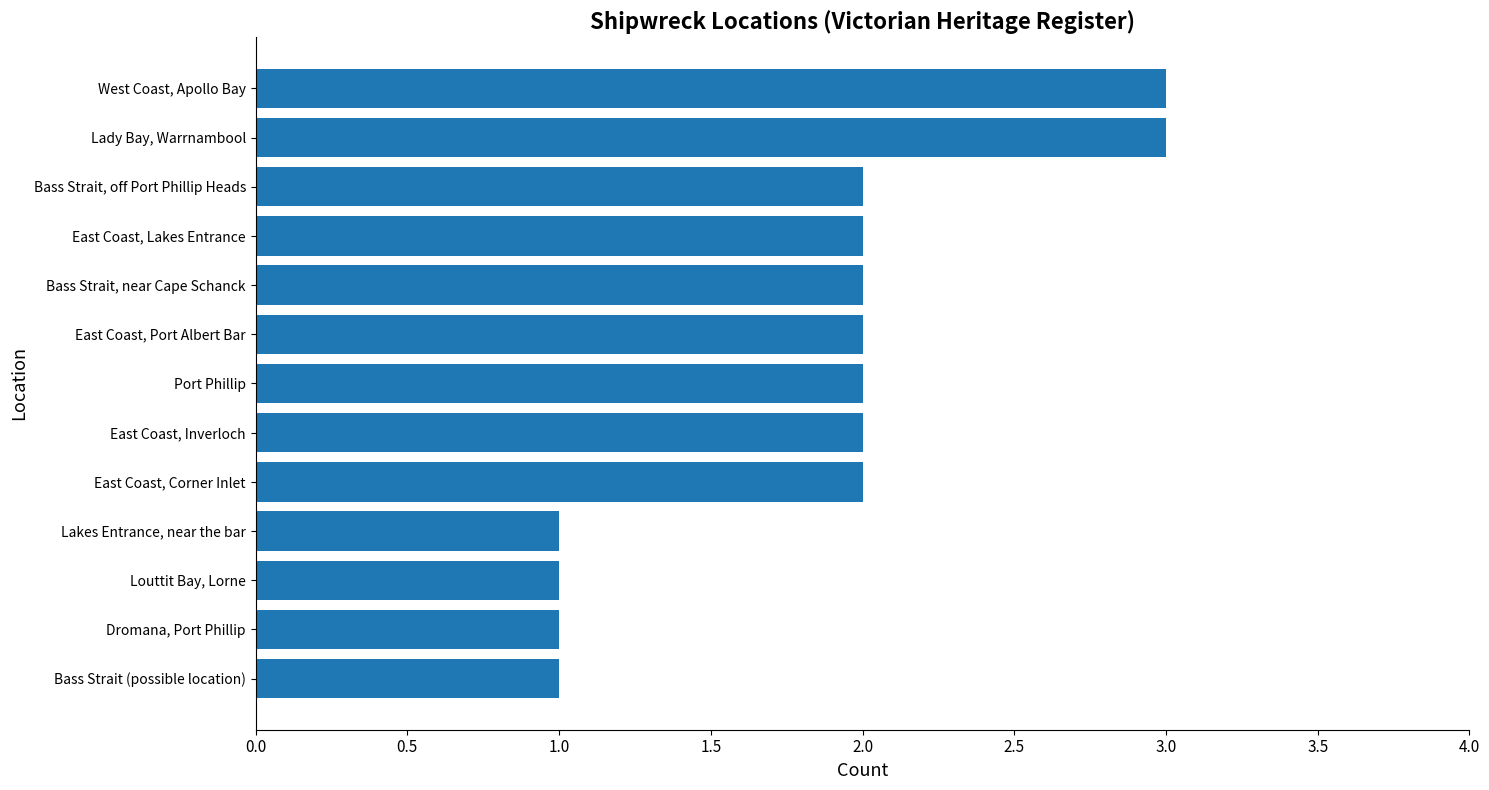

How many values are between 1 and 2?

11